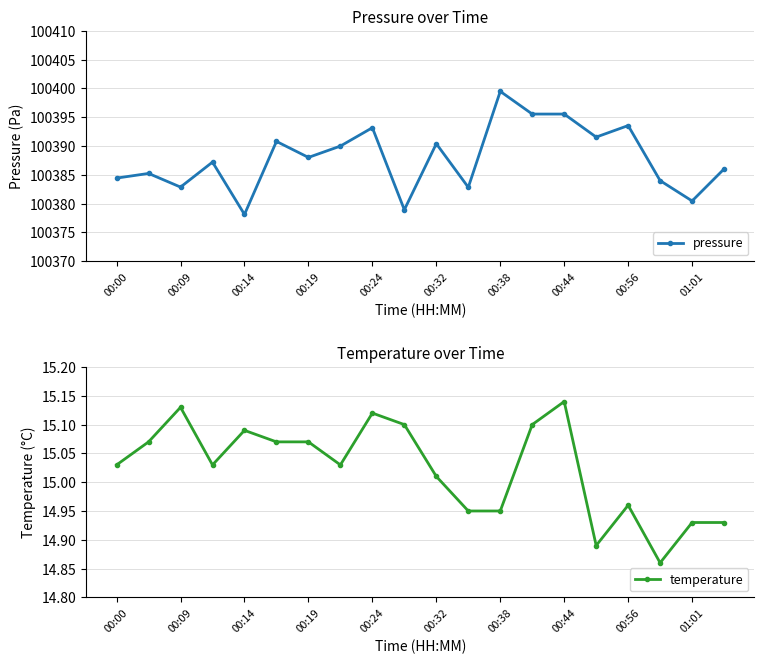

At how many categories does at least one series exceed 39786?

20